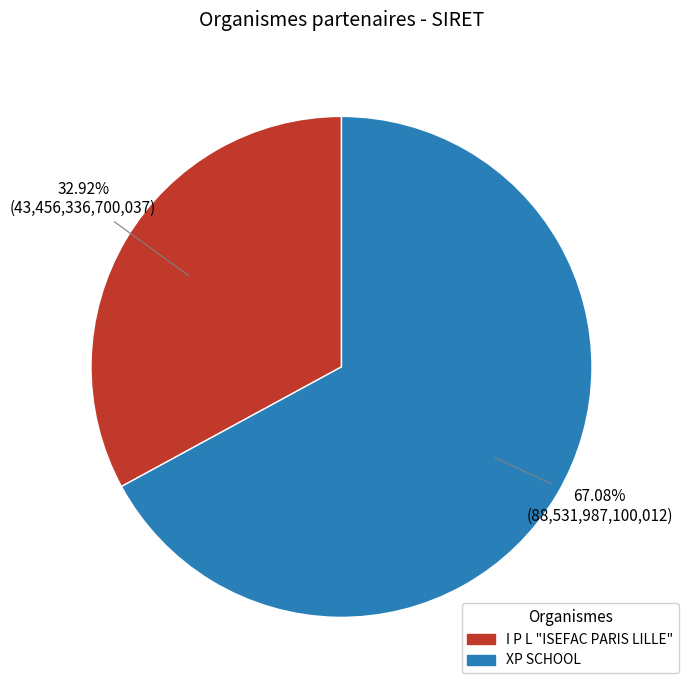

How much of the chart is everything except XP SCHOOL?

32.9%